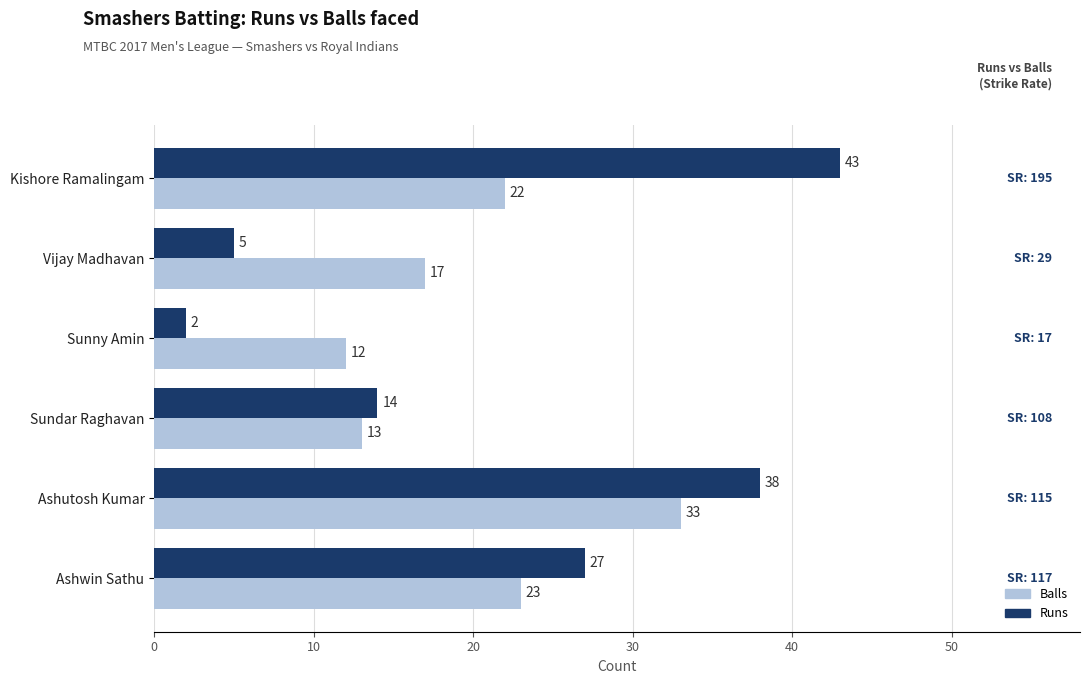

Rank the series by their maximum value, from lowest to highest.

Balls, Runs